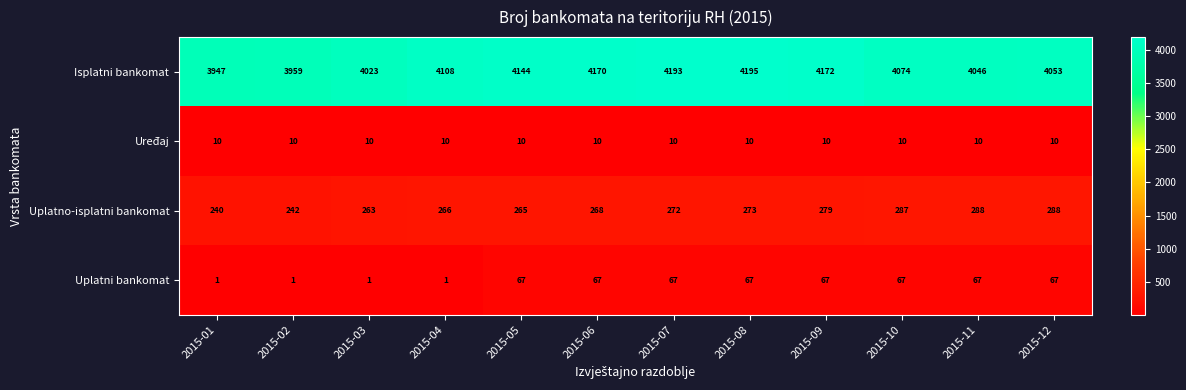

At which label is Uplatno-isplatni bankomat closest to 264?

2015-03